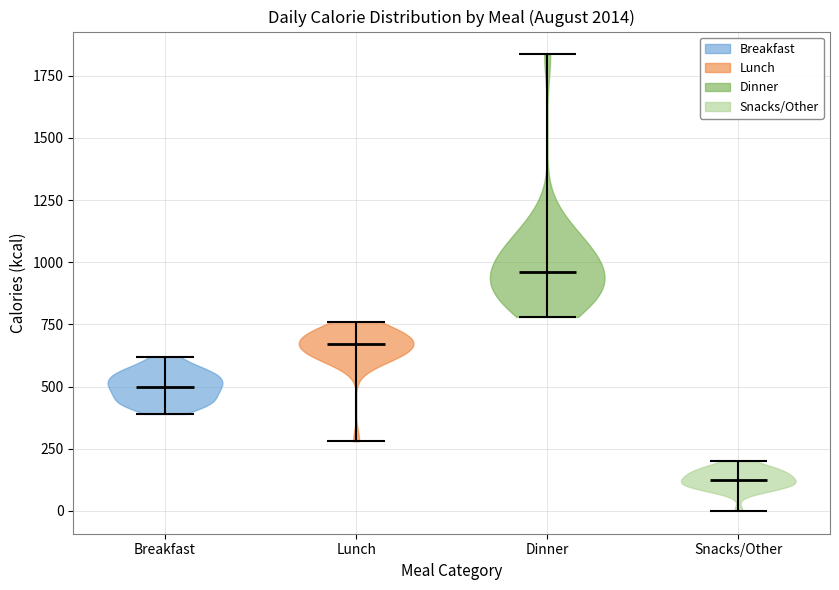

Reading left to right, read every violin against the y-axis: where its median line is, and the lowest and highest points it reaches. The values are not printed on the chart, so give them approximately, as read against the axis.

Breakfast: median line 500, lowest point 400, highest point 600
Lunch: median line 650, lowest point 300, highest point 750
Dinner: median line 950, lowest point 800, highest point 1850
Snacks/Other: median line 150, lowest point 0, highest point 200